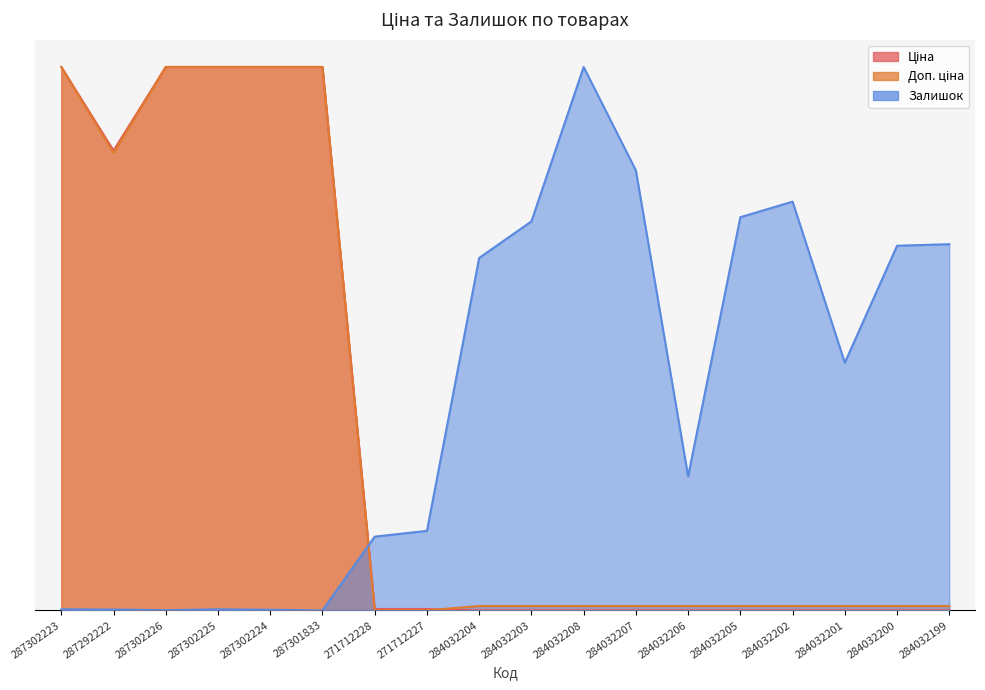

Reading left to right, extract all data points from this chart.

Ціна: 1.0	0.8	1.0	1.0	1.0	1.0	0.0	0.0	0.0	0.0	0.0	0.0	0.0	0.0	0.0	0.0	0.0	0.0
Доп. ціна: 1.0	0.8	1.0	1.0	1.0	1.0	0.0	0.0	0.0	0.0	0.0	0.0	0.0	0.0	0.0	0.0	0.0	0.0
Залишок: 0.0	0.0	0.0	0.0	0.0	0.0	0.1	0.1	0.6	0.7	1.0	0.8	0.2	0.7	0.8	0.5	0.7	0.7